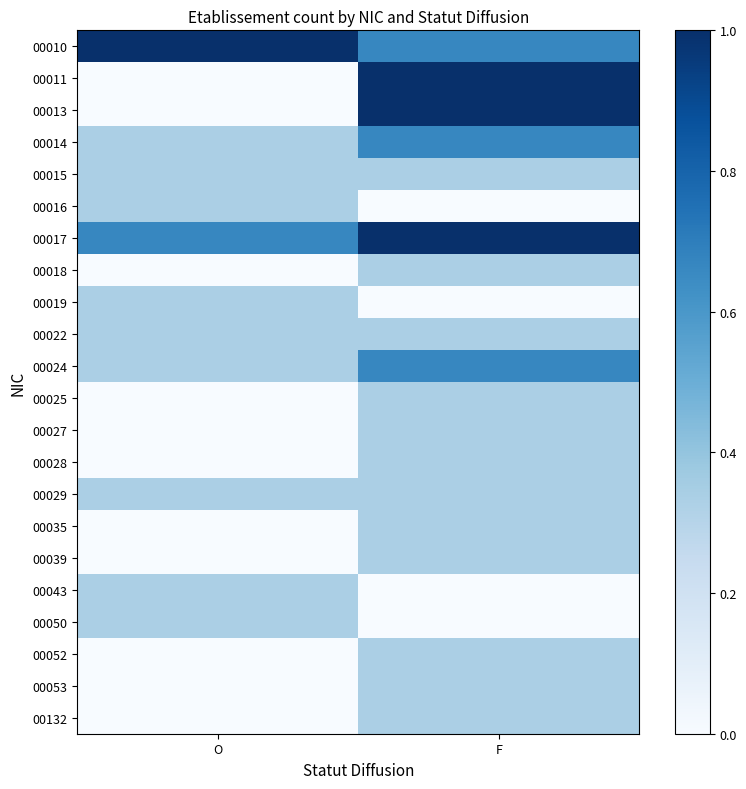

Which category has the highest value across all series?

O